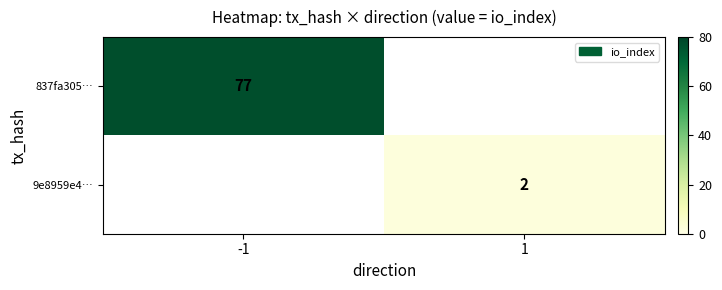

Is it true that 837fa305… equals 43 at -1?

False